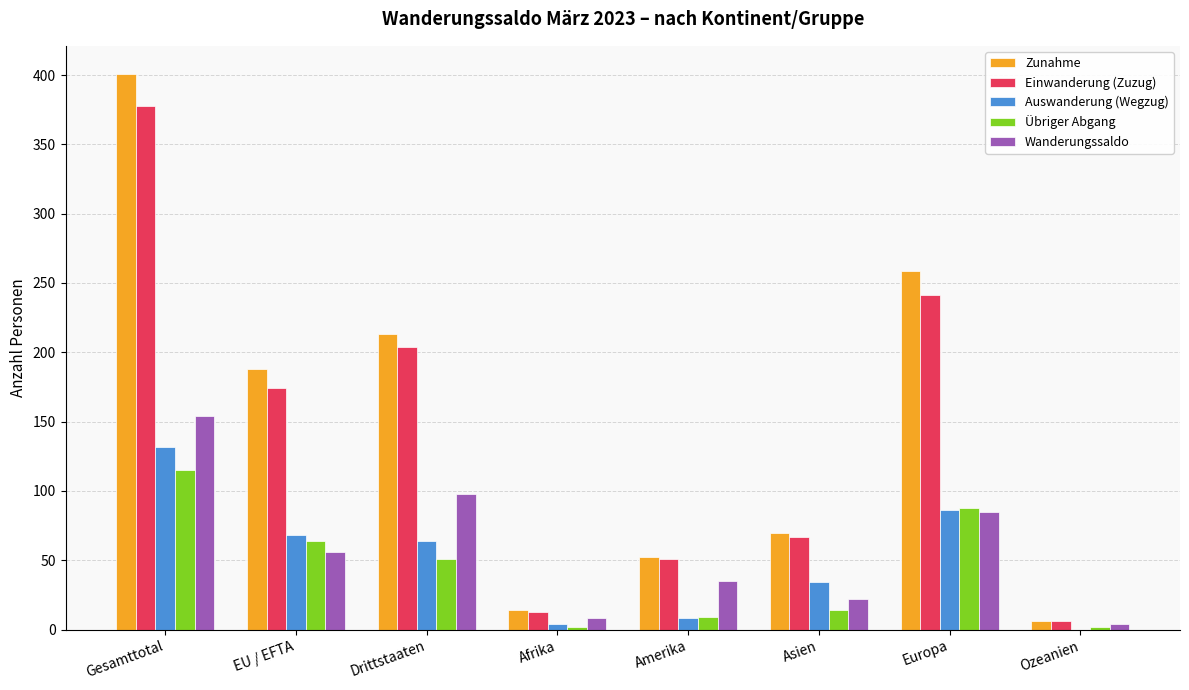

Which series changed the most between EU / EFTA and Asien?

Zunahme